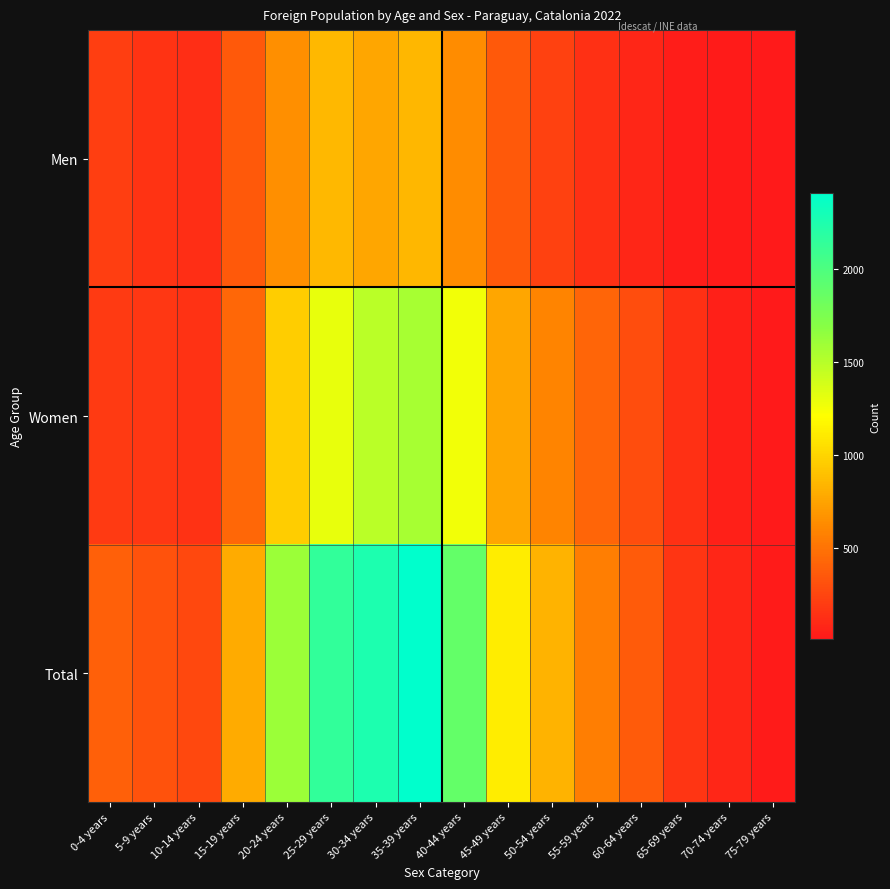

What is the total value across all series at 15-19 years?

1588